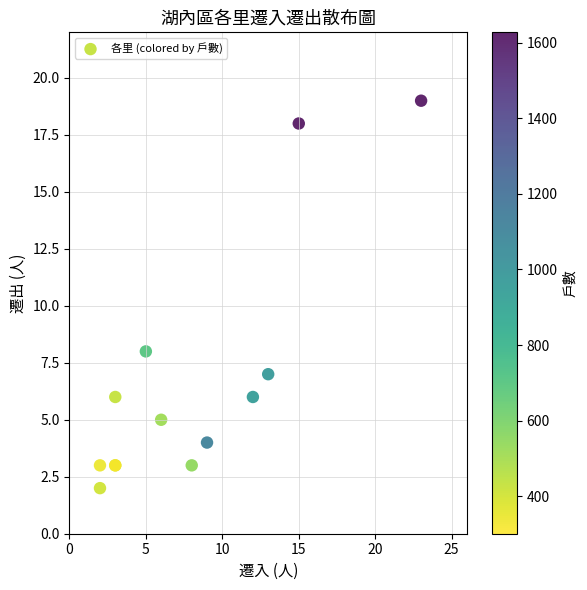

What Y value in the scatter plot is closest to 10?

8